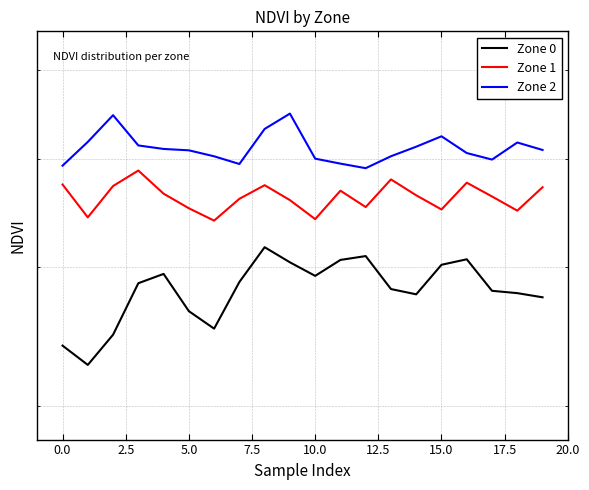

What is the minimum value shown in the chart?

0.3